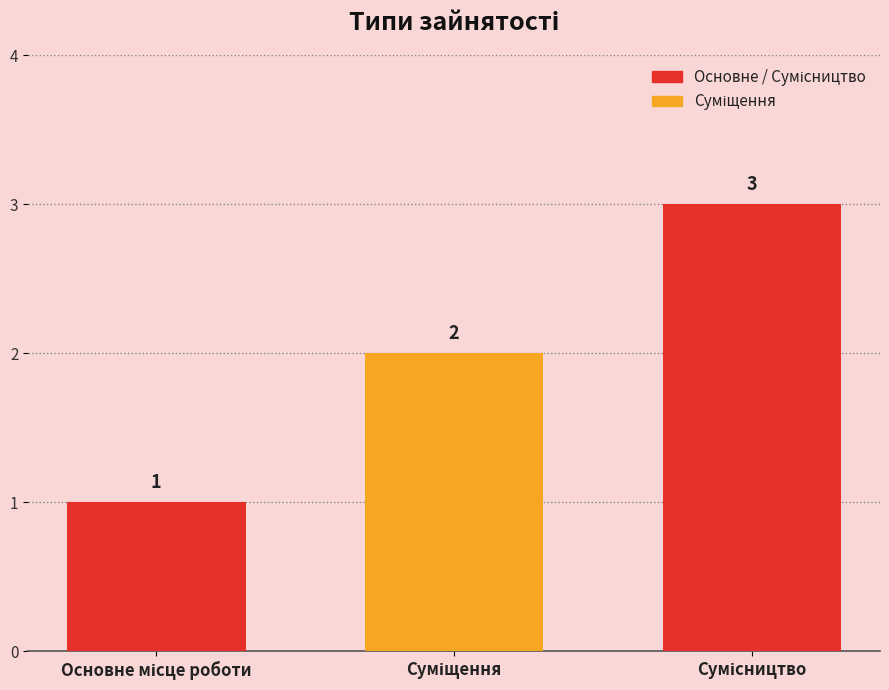

Count the values in the range 1 to 3.

3